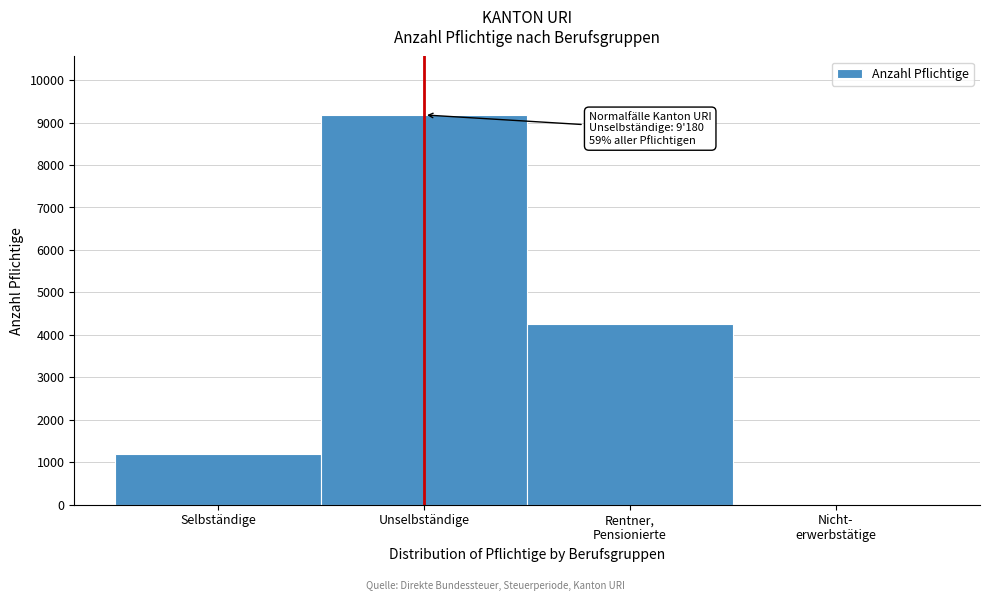

What is the maximum value shown in the chart?

9180